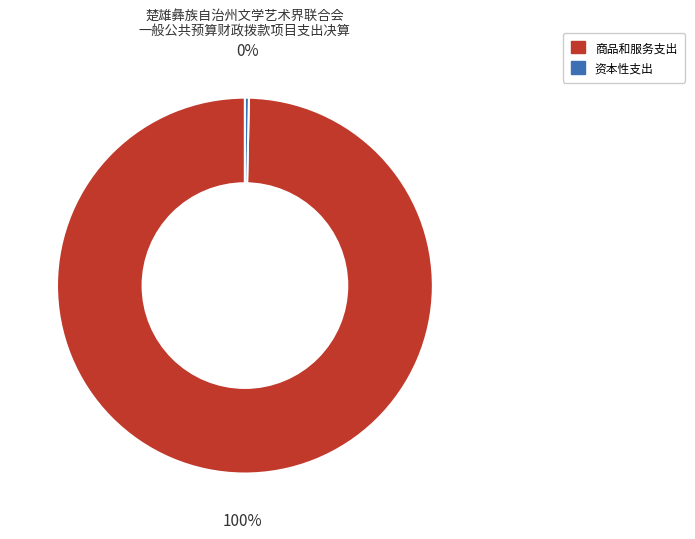

What is the majority slice?

商品和服务支出